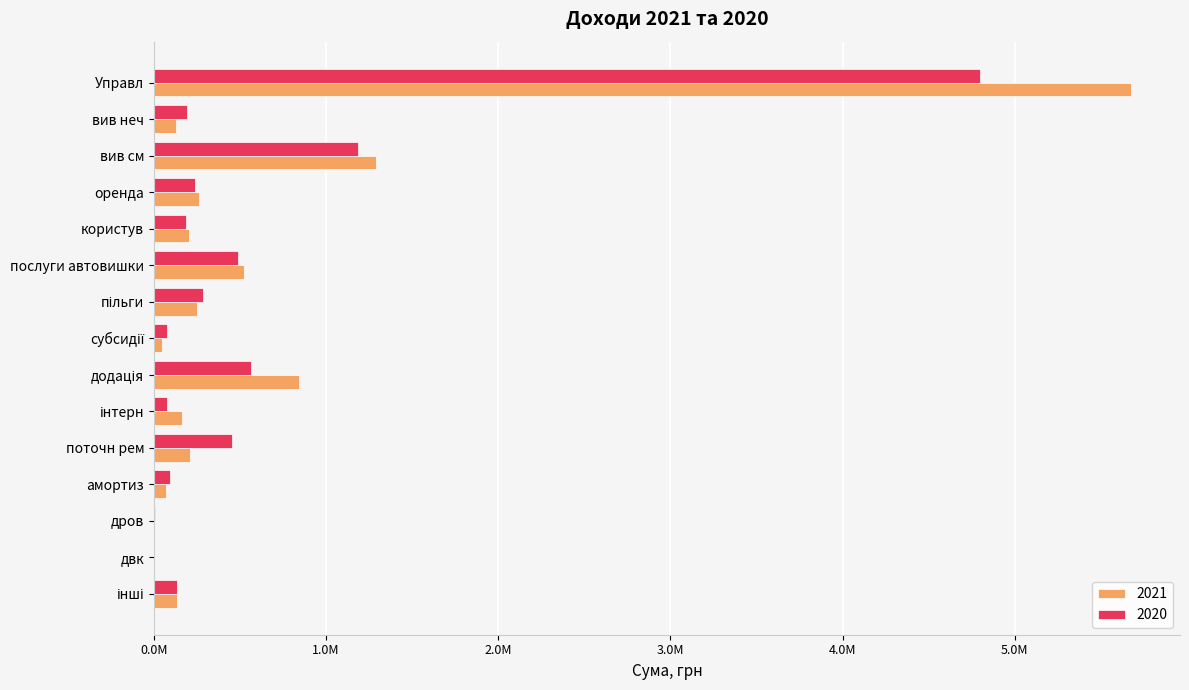

What are all the series names shown in the legend?

2021, 2020